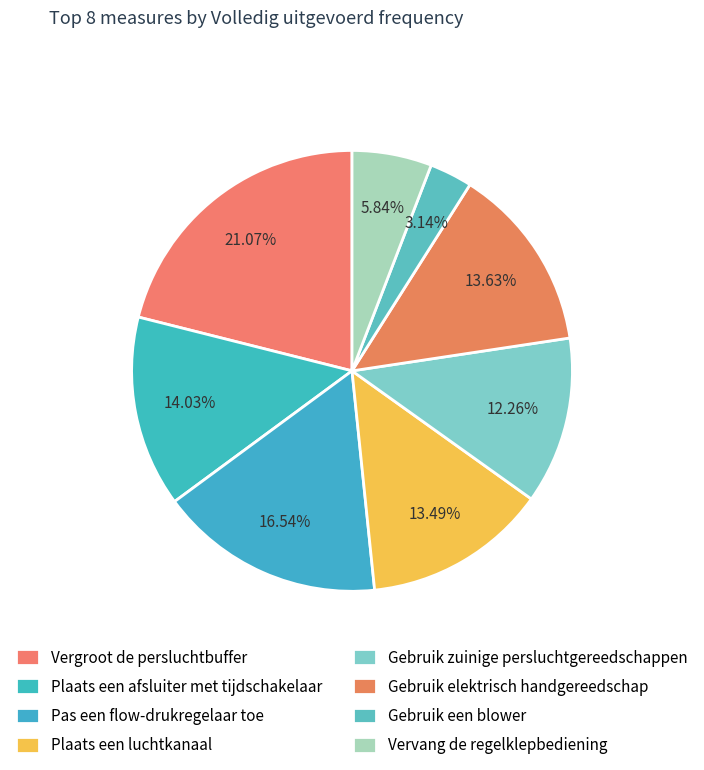

Combined, do Pas een flow-drukregelaar toe and Vergroot de persluchtbuffer account for over 50%?

No